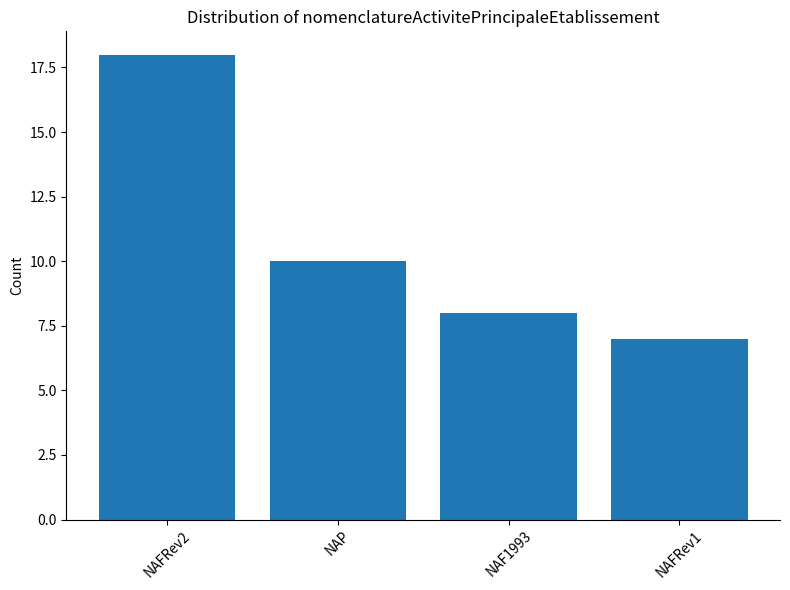

List the labels in order of value, largest first.

NAFRev2, NAP, NAF1993, NAFRev1